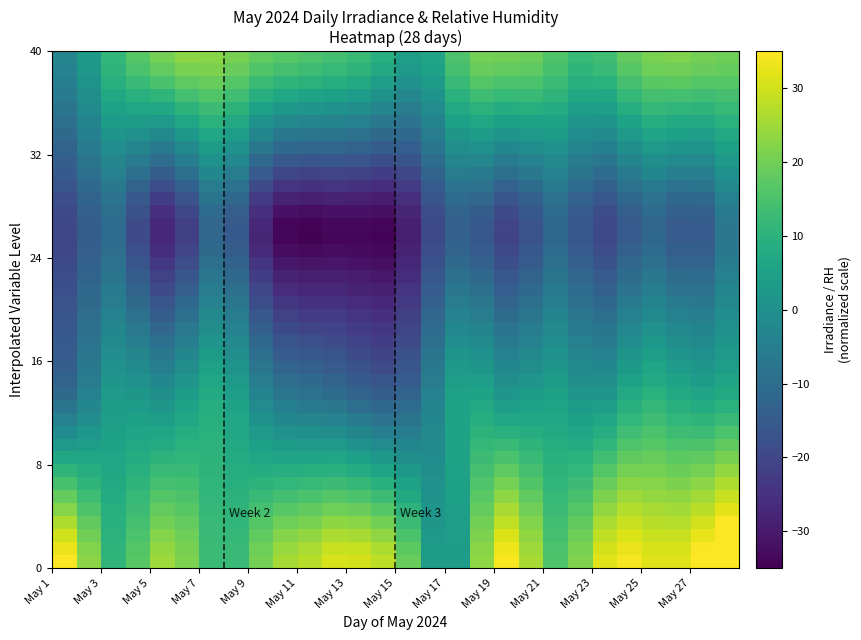

How many series are shown in this chart?

40